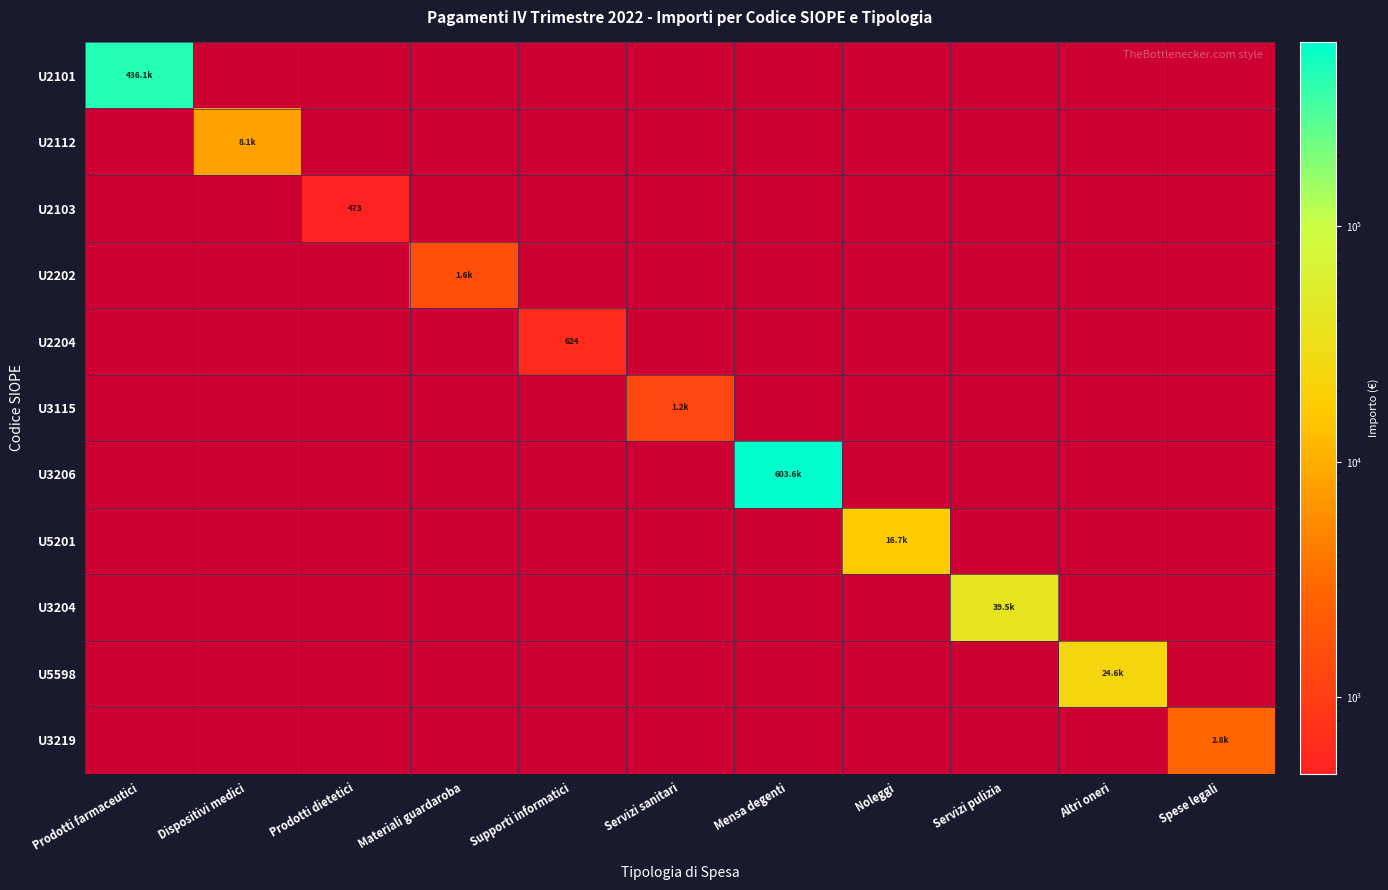

Which series changed the most between Materiali guardaroba and Spese legali?

U3219